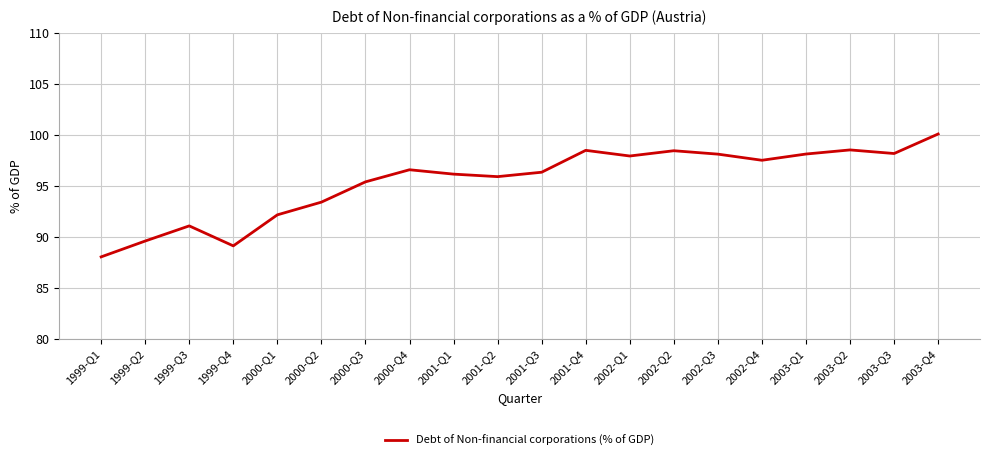

What is the change in value from 1999-Q3 to 2001-Q2?

+4.8